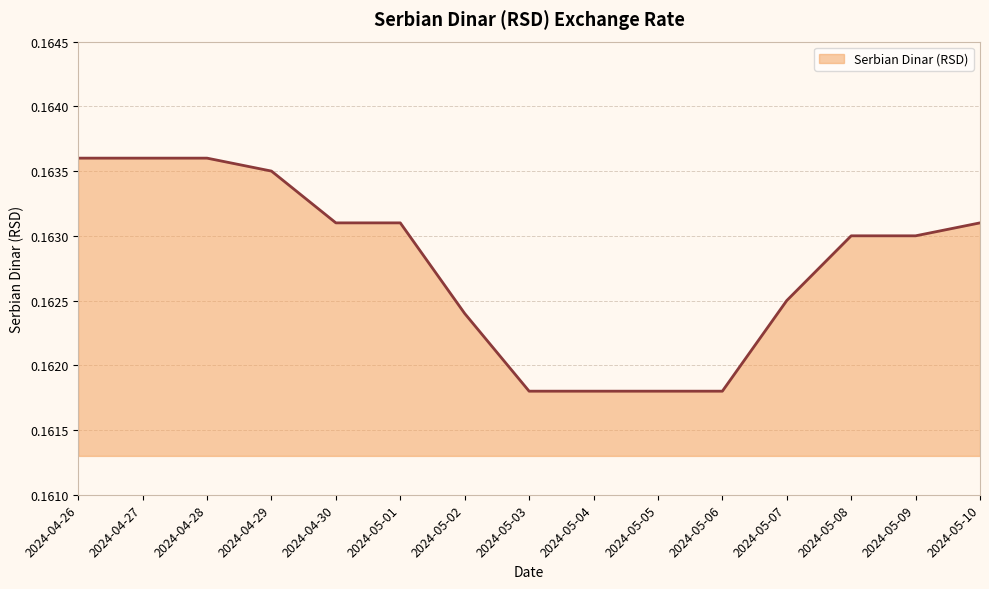

What position from the left is 2024-04-26?

1